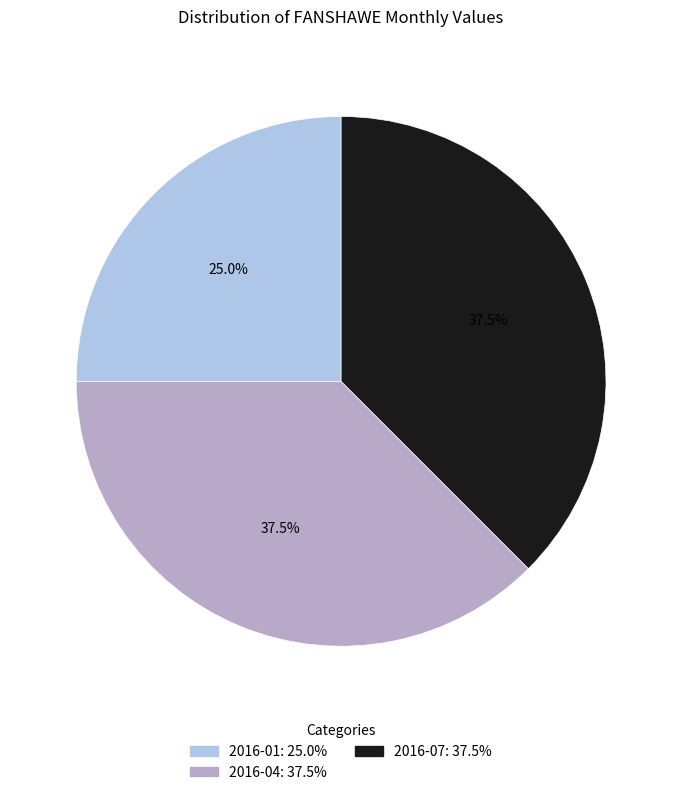

Which slice is the smallest?

2016-01